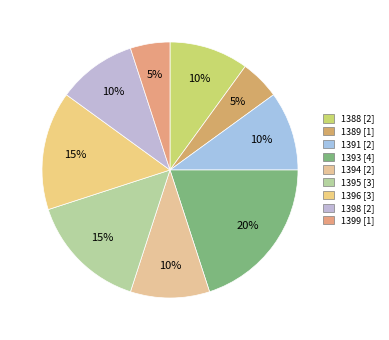

Is there a majority slice in this chart?

No